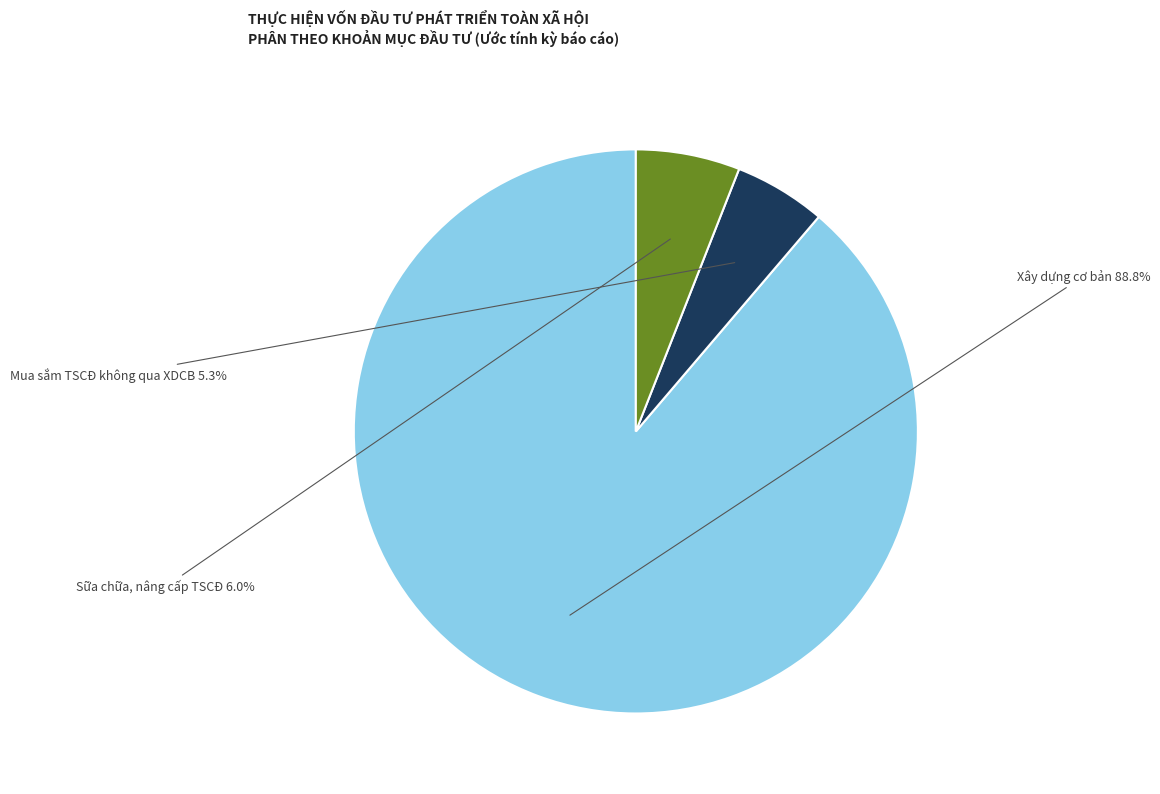

Is there any slice that represents more than half of the pie?

Yes